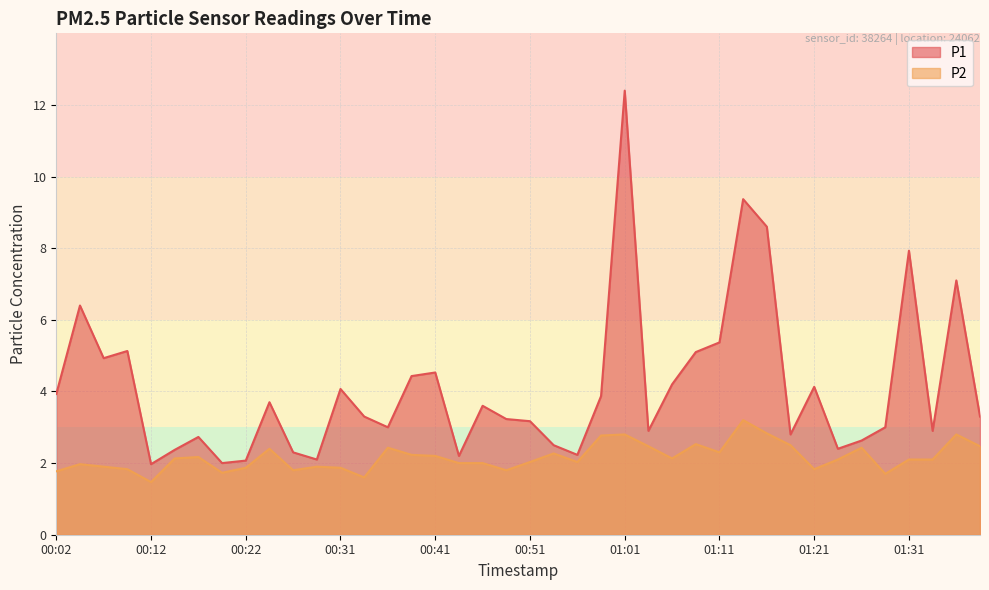

Is the value of P1 at 00:51 greater than the value of P2 at 00:31?

Yes